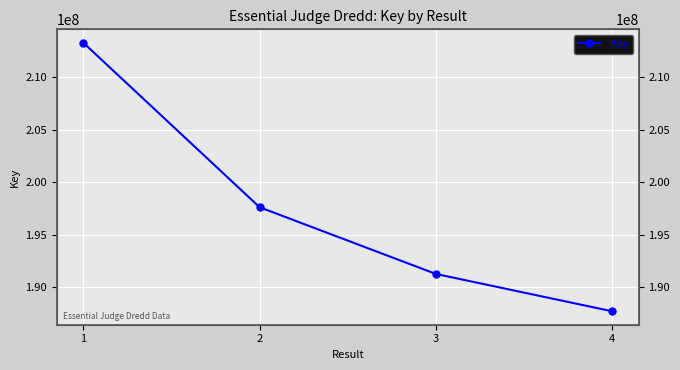

Approximately how many times larger is the value at 1 compared to 4?

1.1